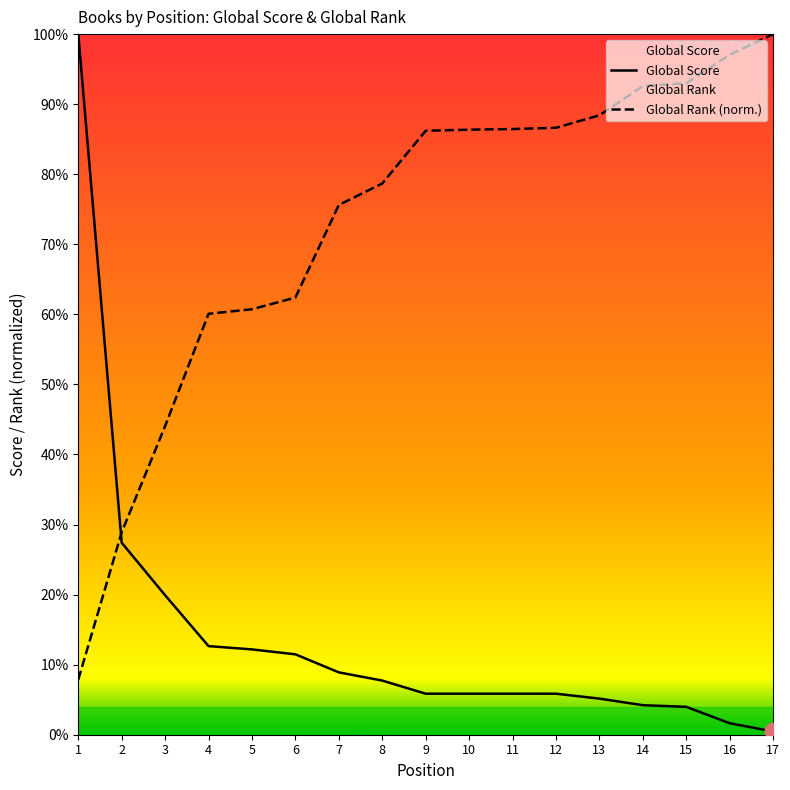

Rank the series by their average value, from highest to lowest.

Global Rank (norm.), Global Score